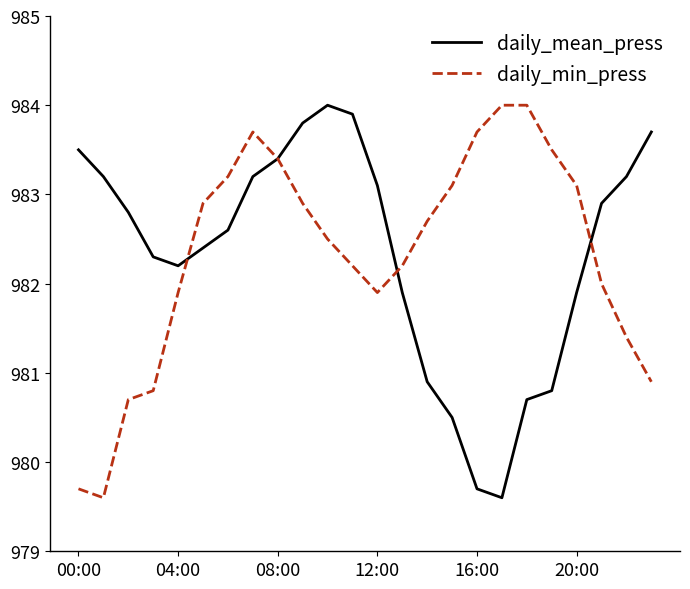

What is the highest value of the daily_min_press series?

984.0